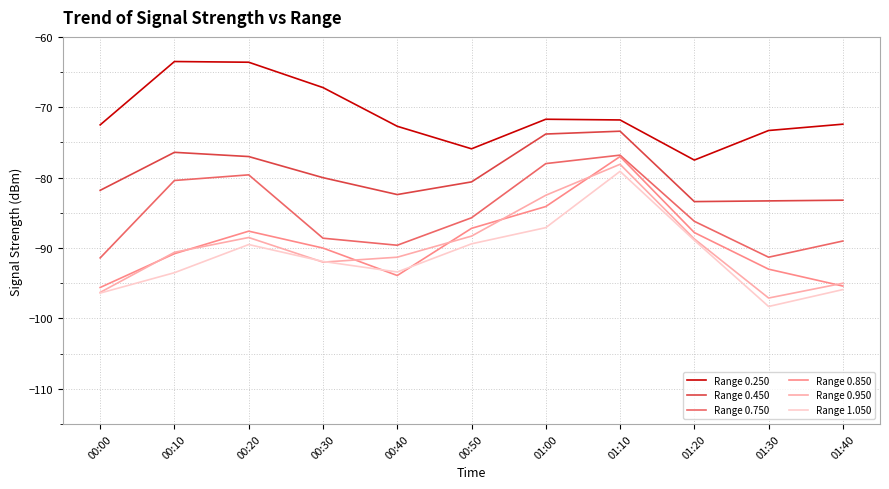

Which series has the largest total across all categories?

Range 0.250